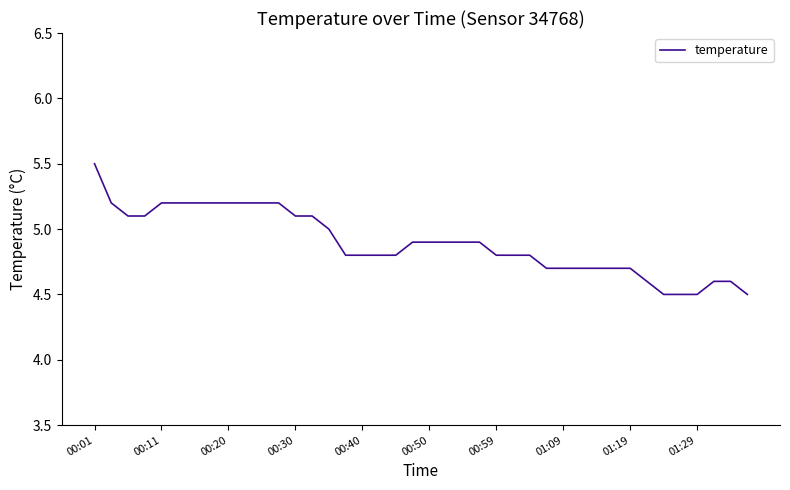

What is the difference between the maximum and minimum values?

1.0